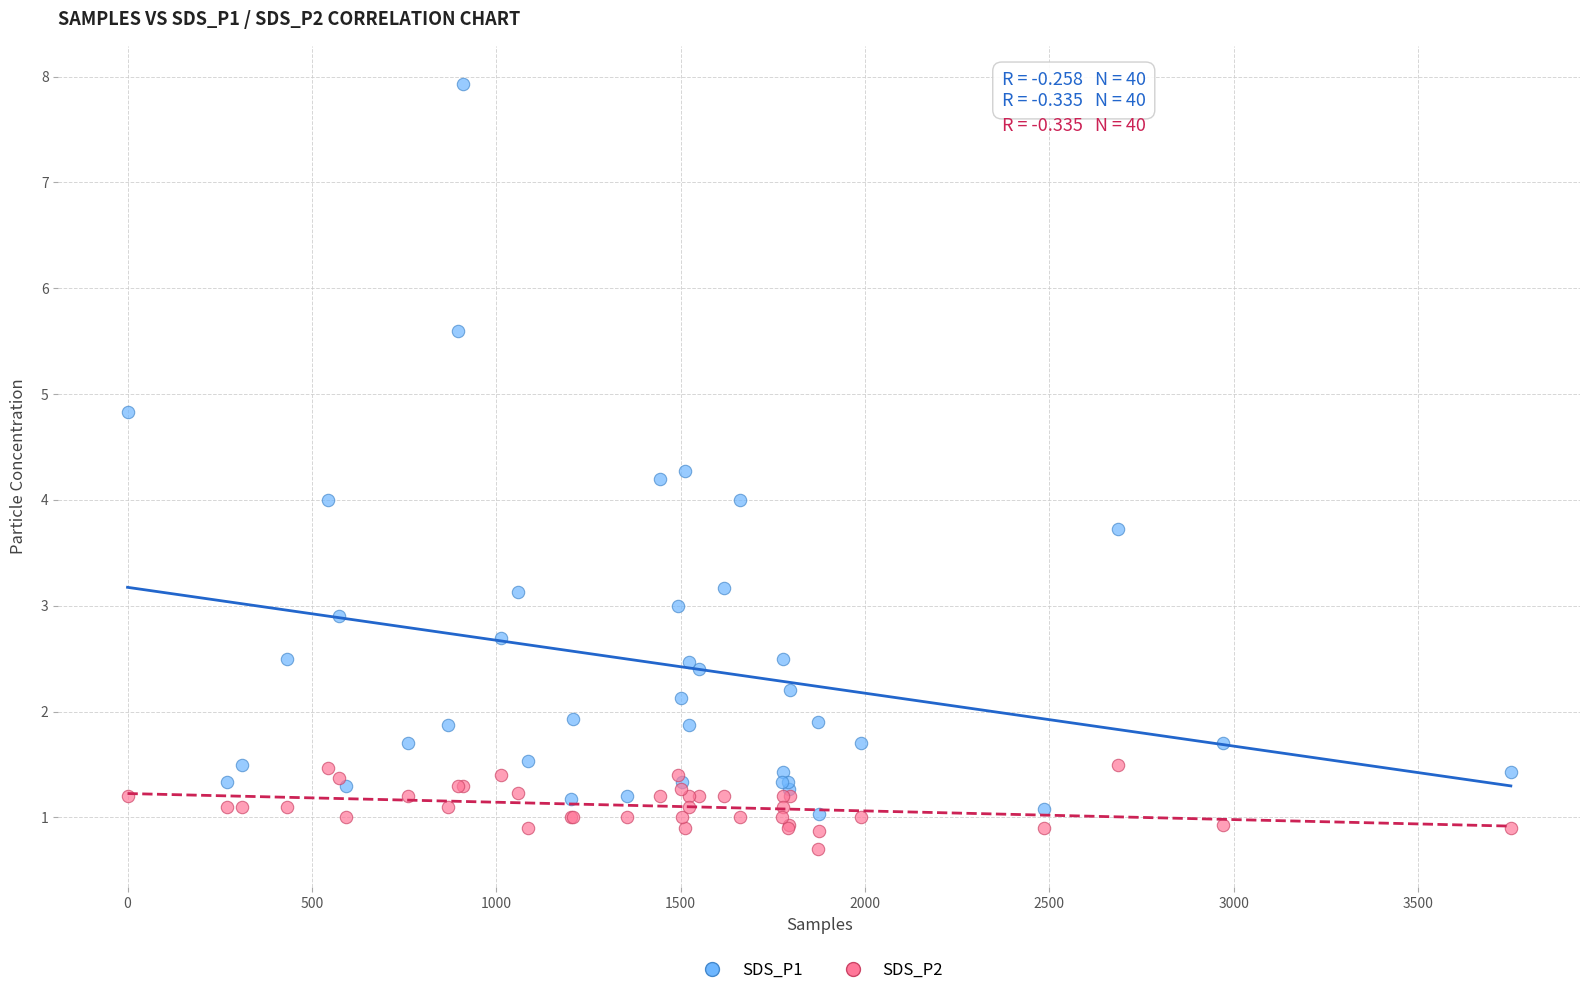

Which series contains the highest Y value?

SDS_P1